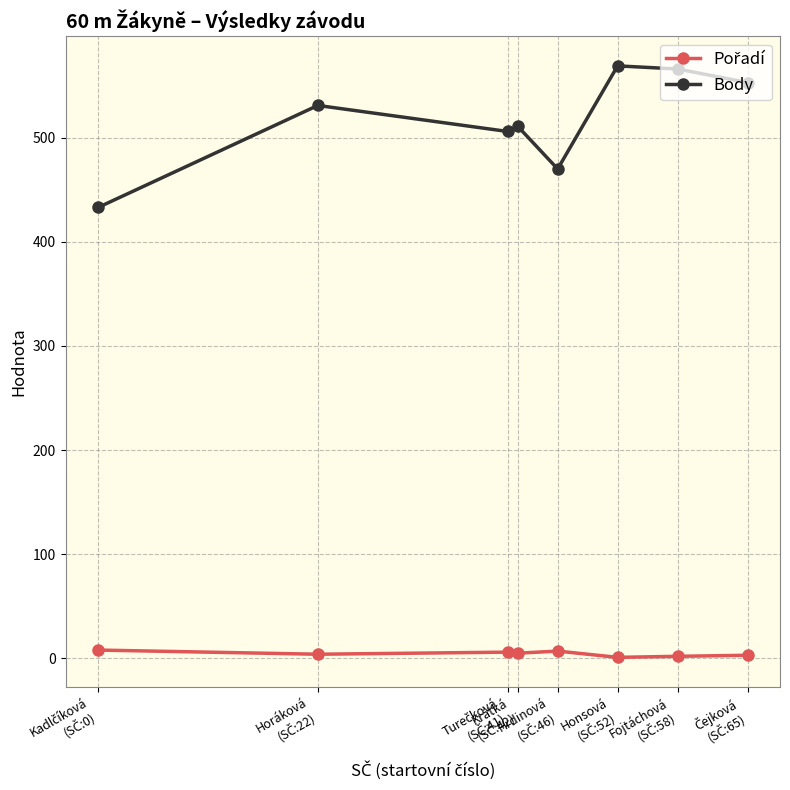

What is the highest value of the Body series?

569